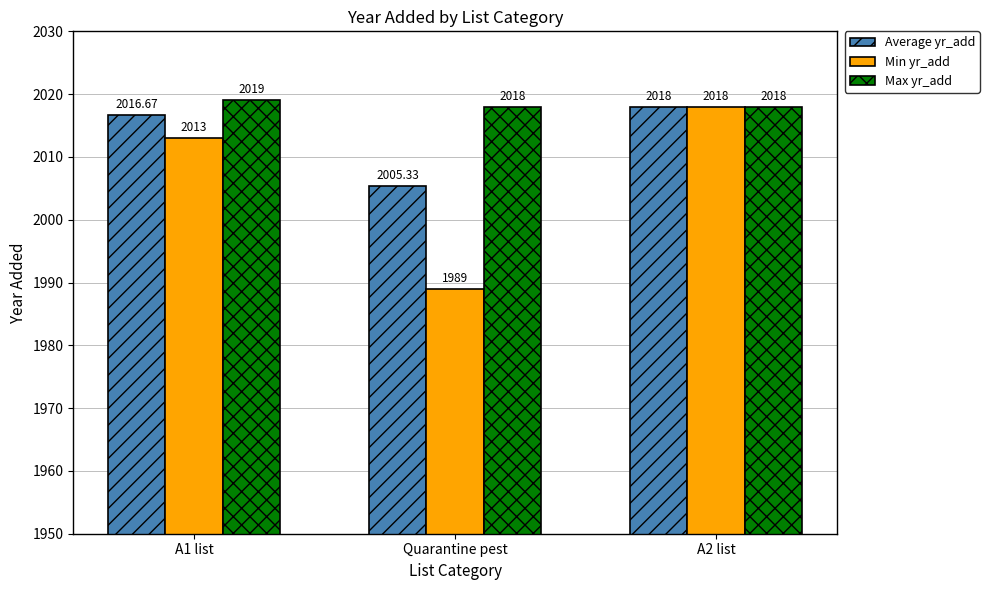

What are all the series names shown in the legend?

Average yr_add, Min yr_add, Max yr_add